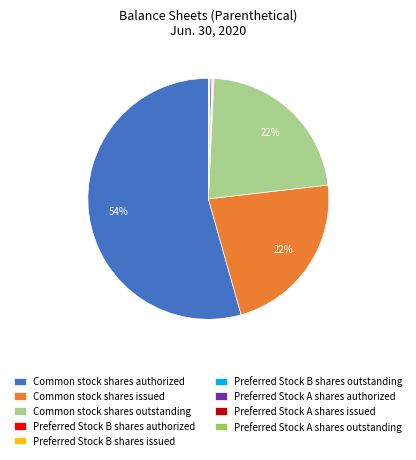

What is the majority slice?

Common stock shares authorized